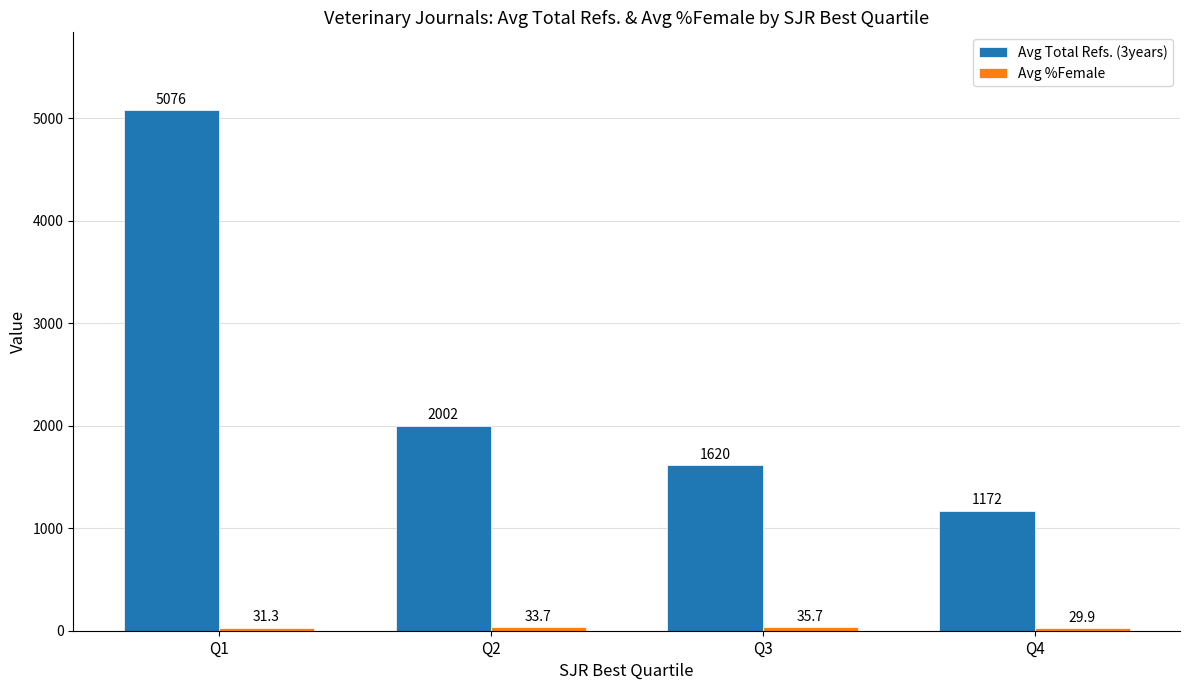

Which series changed the most between Q3 and Q4?

Avg Total Refs. (3years)